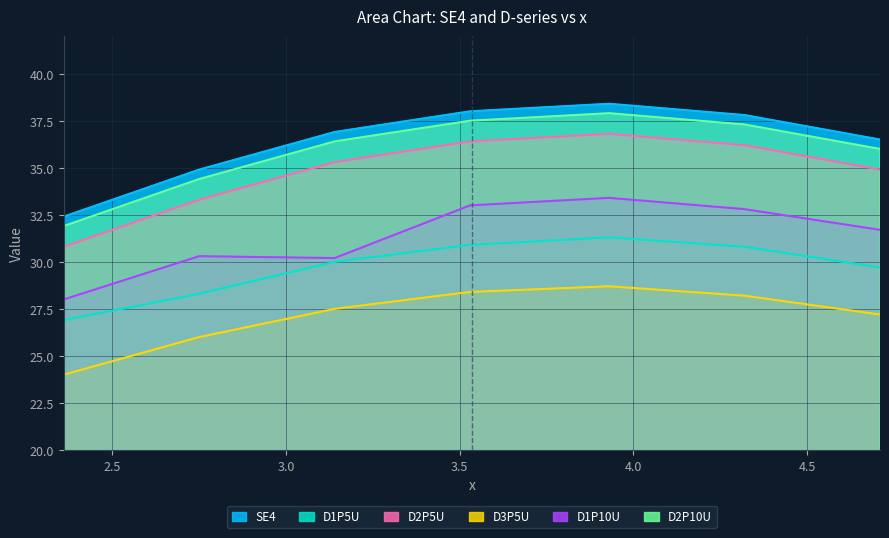

True or false: SE4 and D2P10U cross at least once.

False